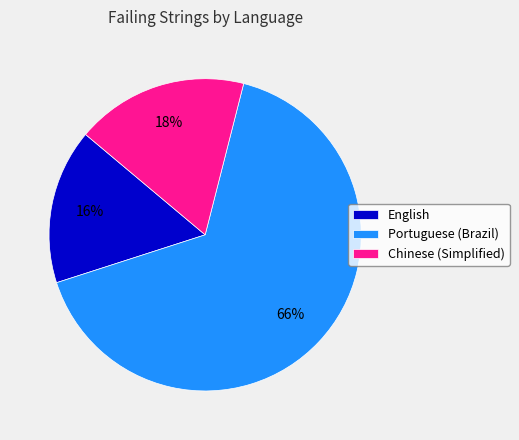

Do English and Chinese (Simplified) together represent more than half of the pie?

No